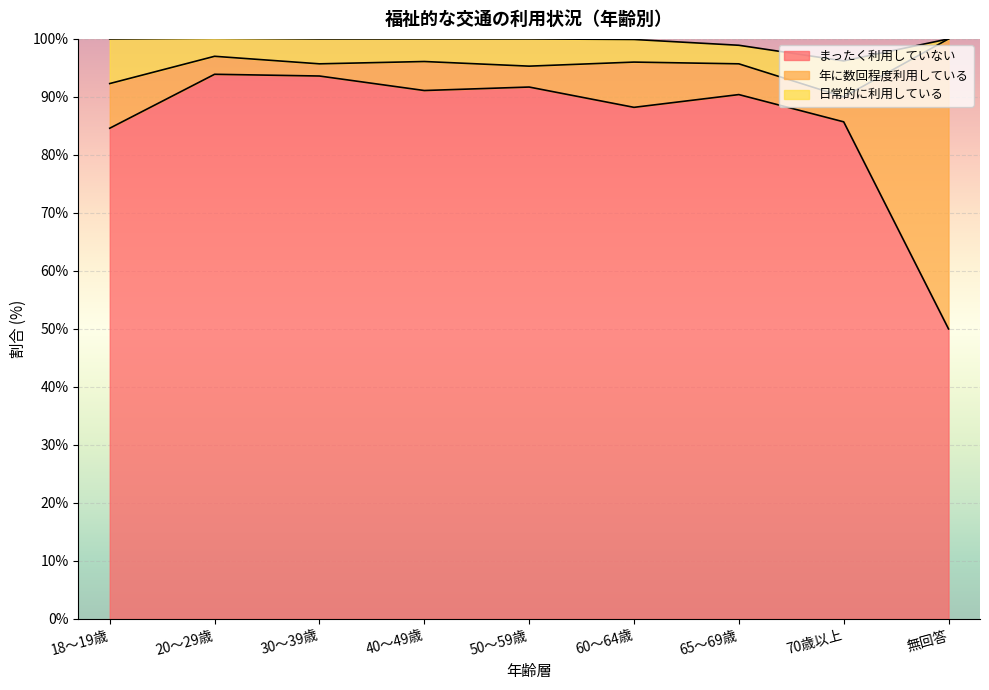

Reading left to right, extract all data points from this chart.

まったく利用していない: 84.6	93.9	93.6	91.1	91.7	88.2	90.4	85.7	50.0
年に数回程度利用している: 7.7	3.1	2.1	5.0	3.6	7.8	5.3	4.3	50.0
日常的に利用している: 7.7	3.1	4.3	3.9	4.7	3.9	3.2	6.2	0.0